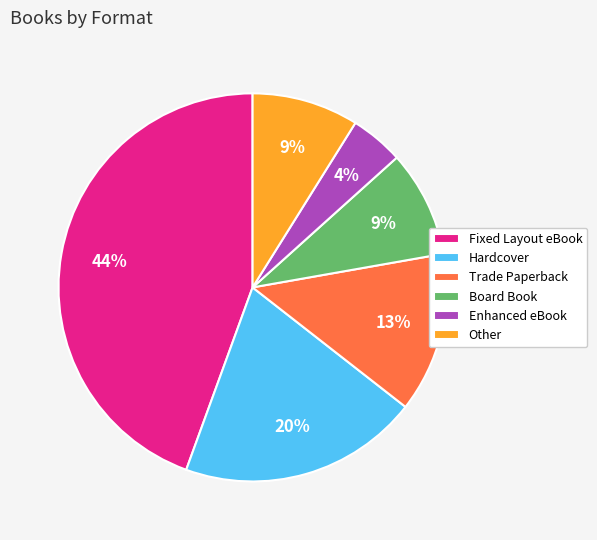

Is the sum of Trade Paperback and Other greater than half?

No